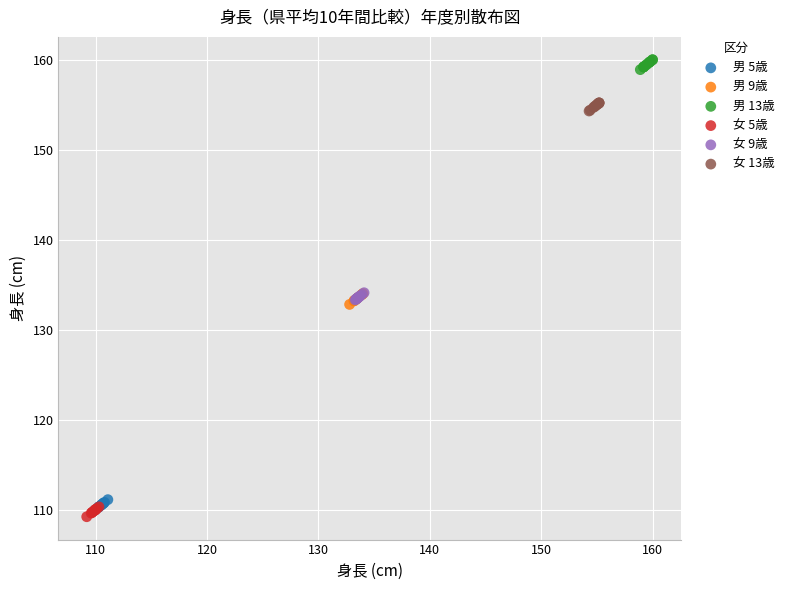

Which series reaches the minimum Y coordinate?

女 5歳